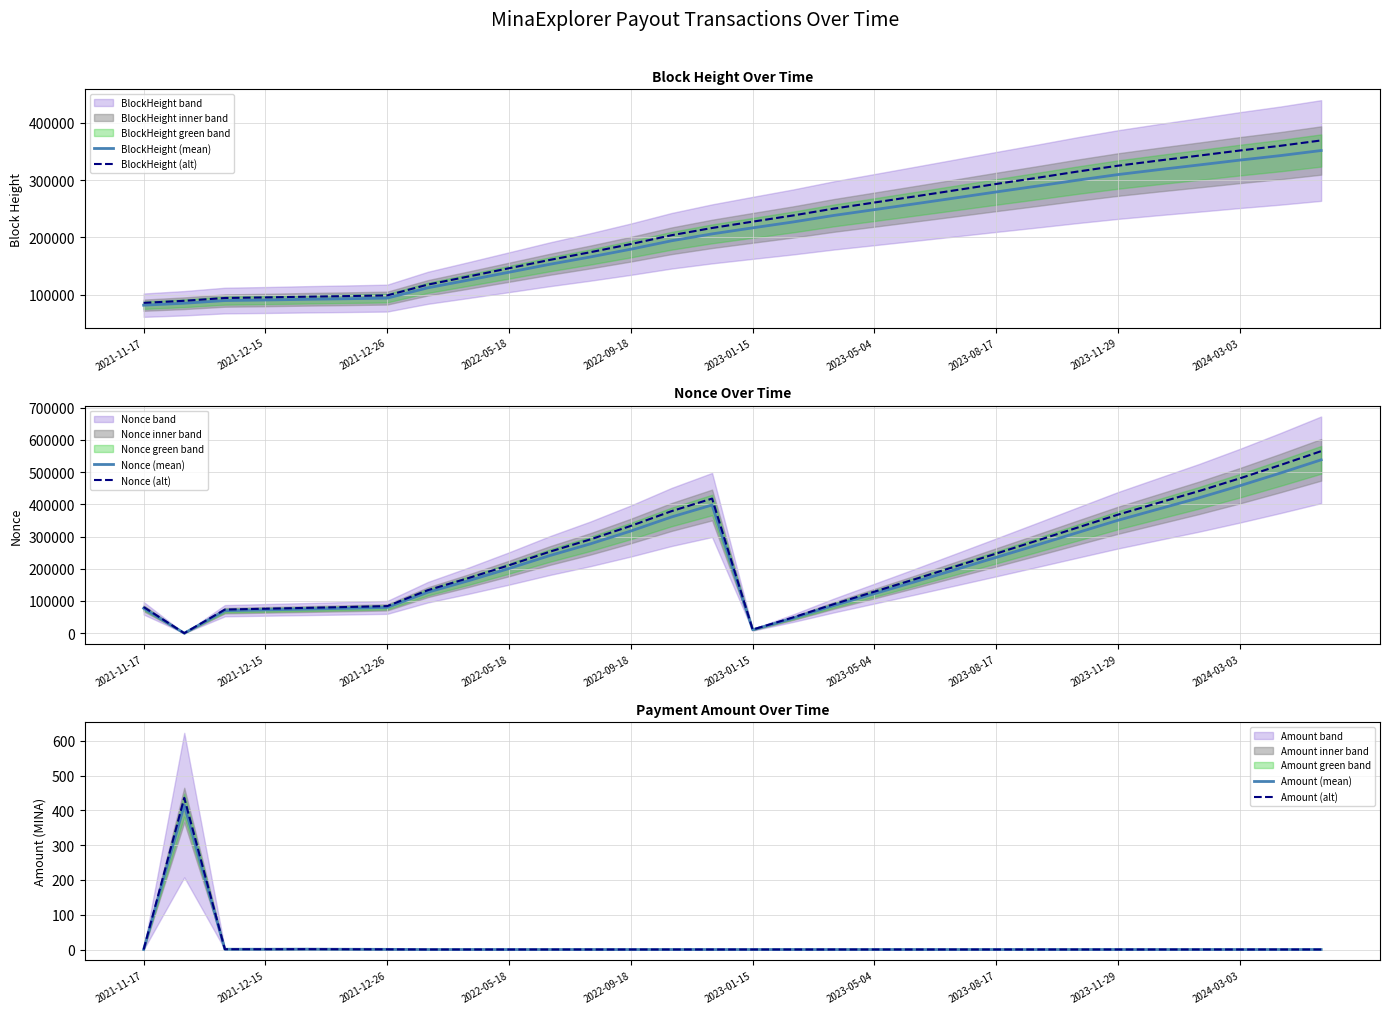

What is the maximum value shown in the chart?

565285.3